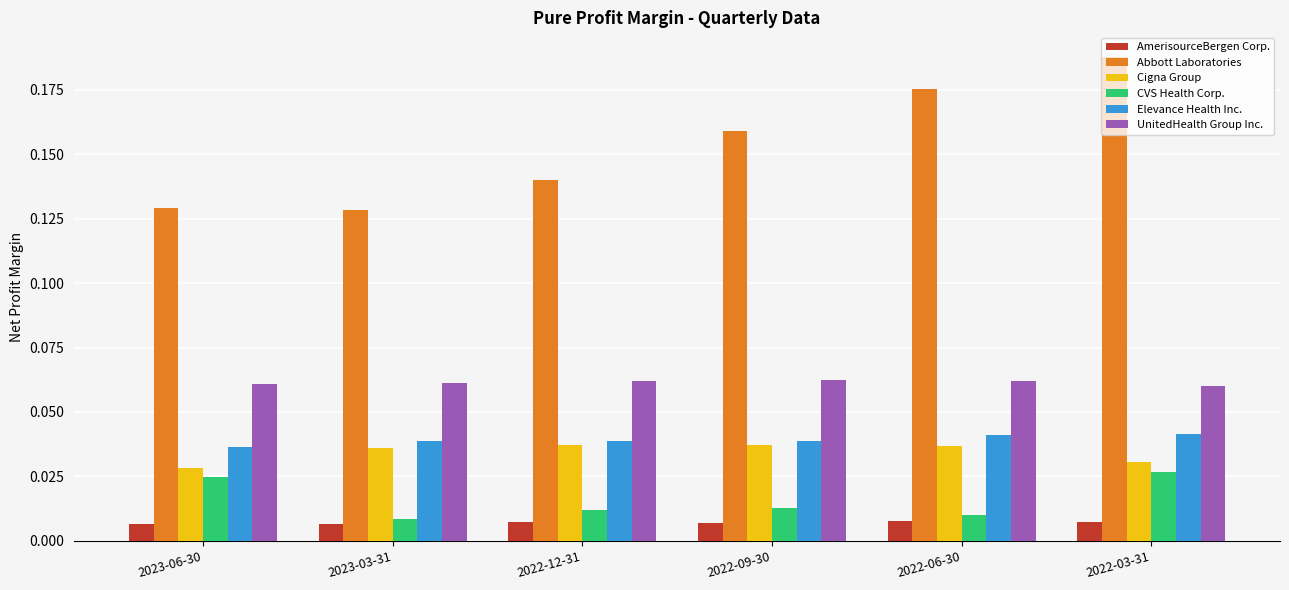

At how many categories does at least one series exceed 0?

6